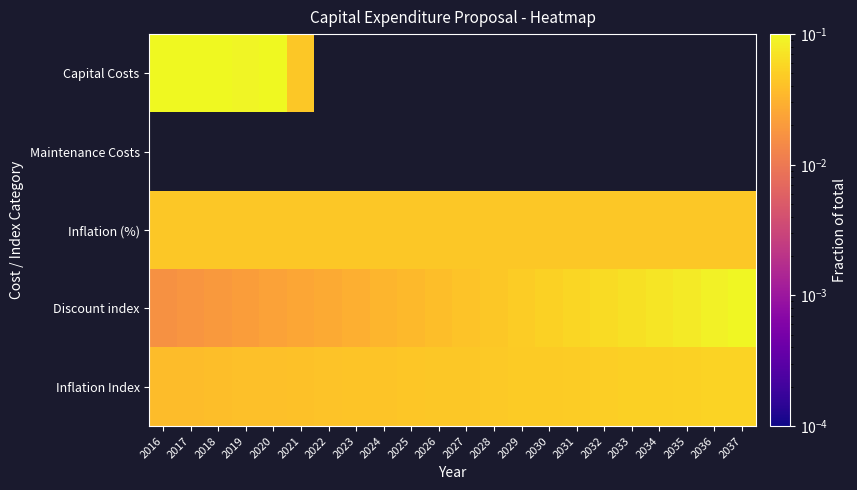

Between 2030 and 2023, which is larger?

2023